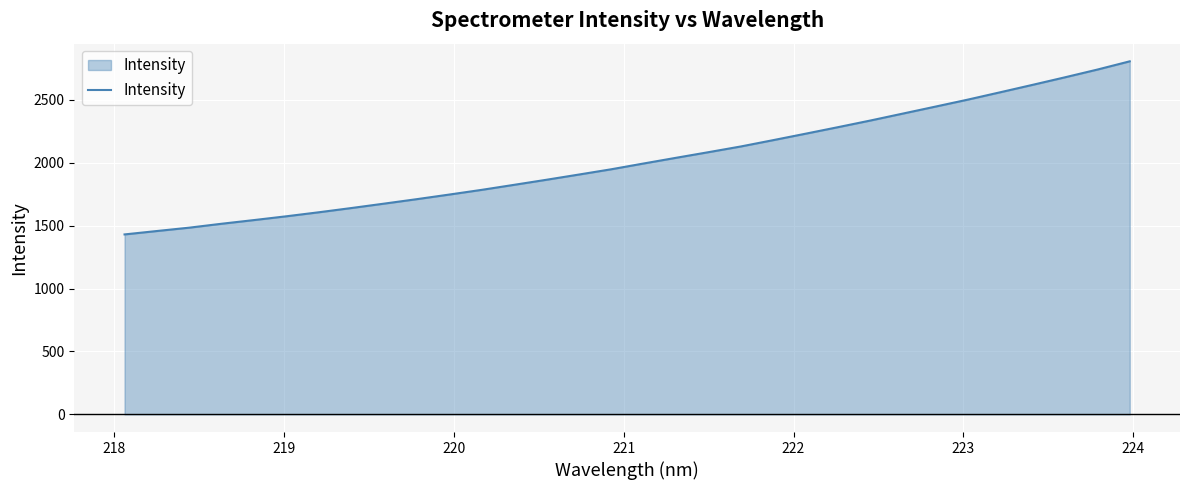

What is the smallest value displayed?

1430.8